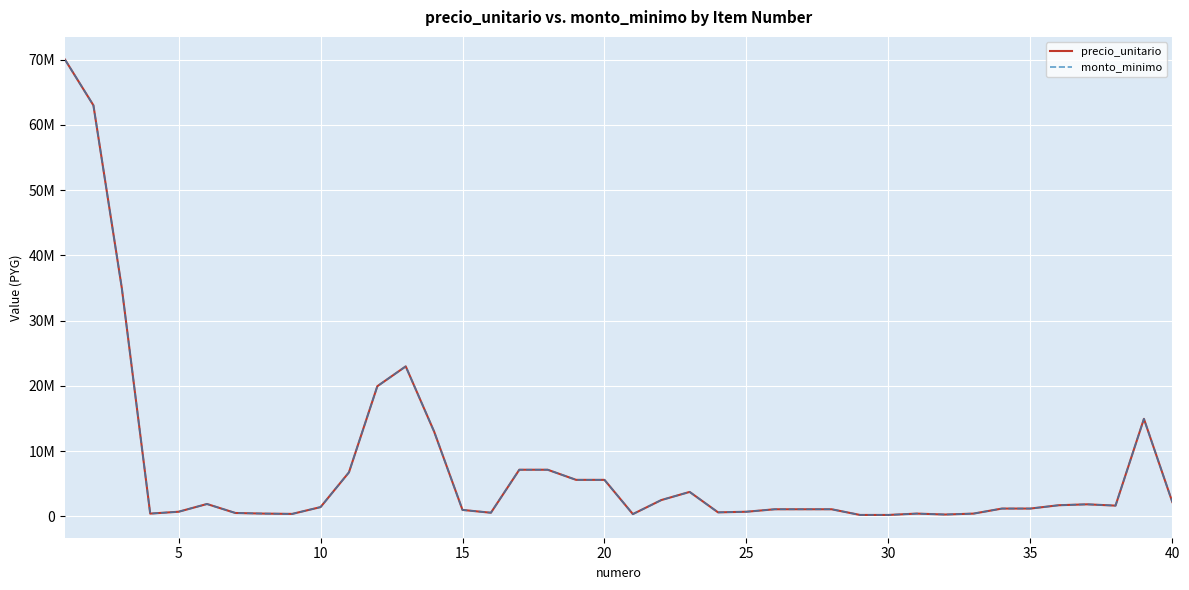

What is the difference between the maximum and second lowest values in the precio_unitario series?

69780000